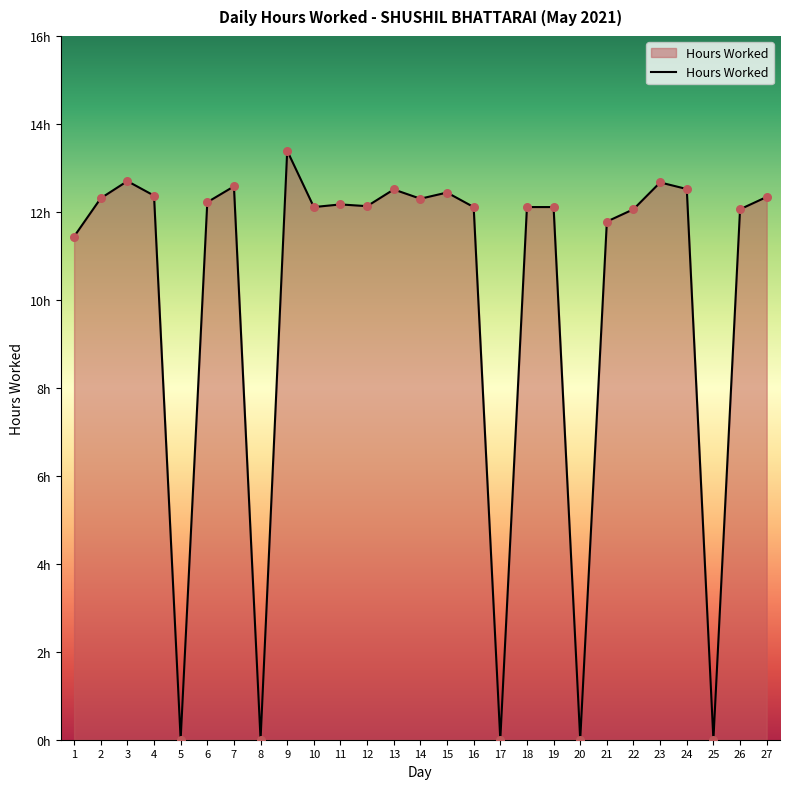

What is the change in value from 13 to 18?

-0.4